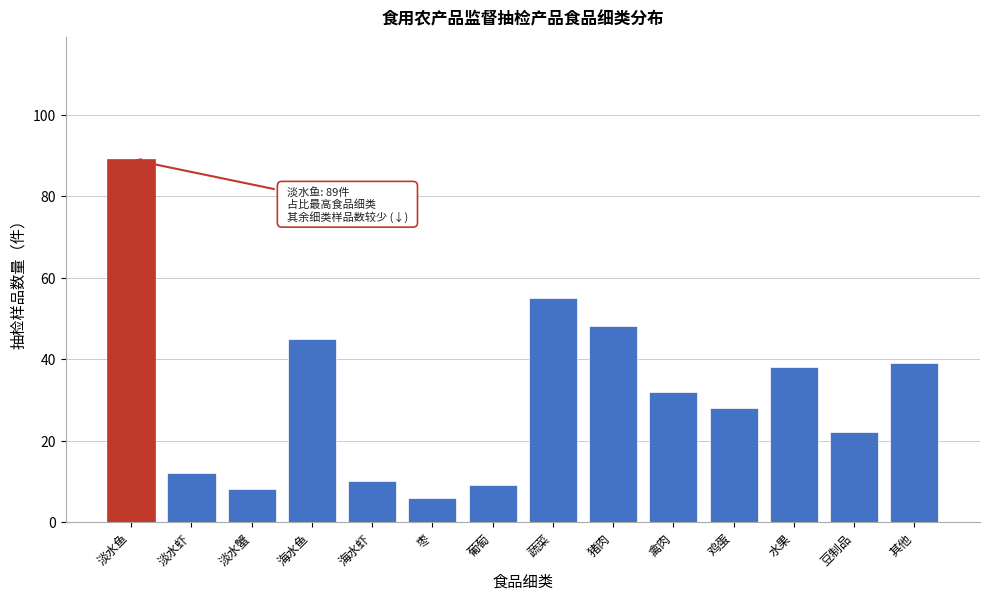

Reading left to right, extract all data points from this chart.

89	12	8	45	10	6	9	55	48	32	28	38	22	39